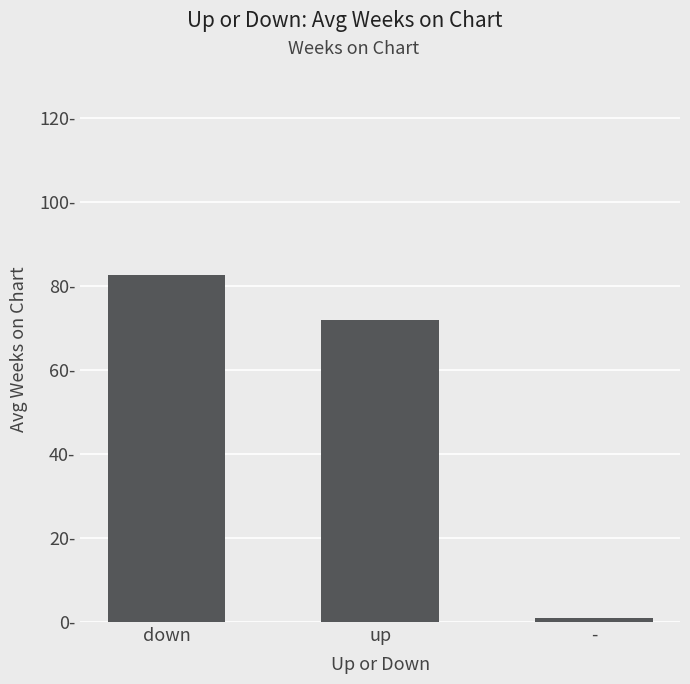

Are the bars horizontal?

No